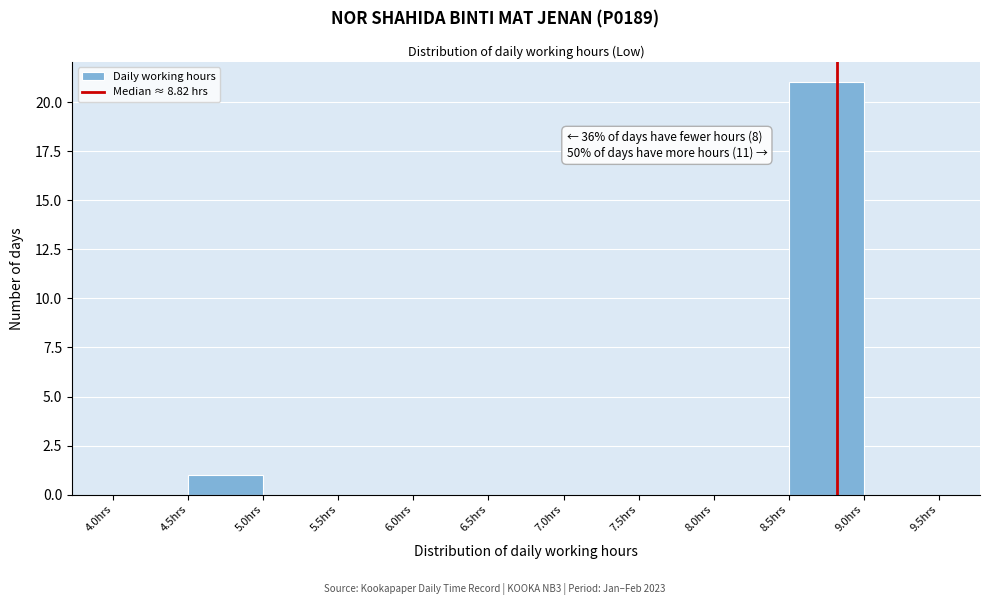

Which range on the x-axis has the tallest bar?

8.5 to 9.0